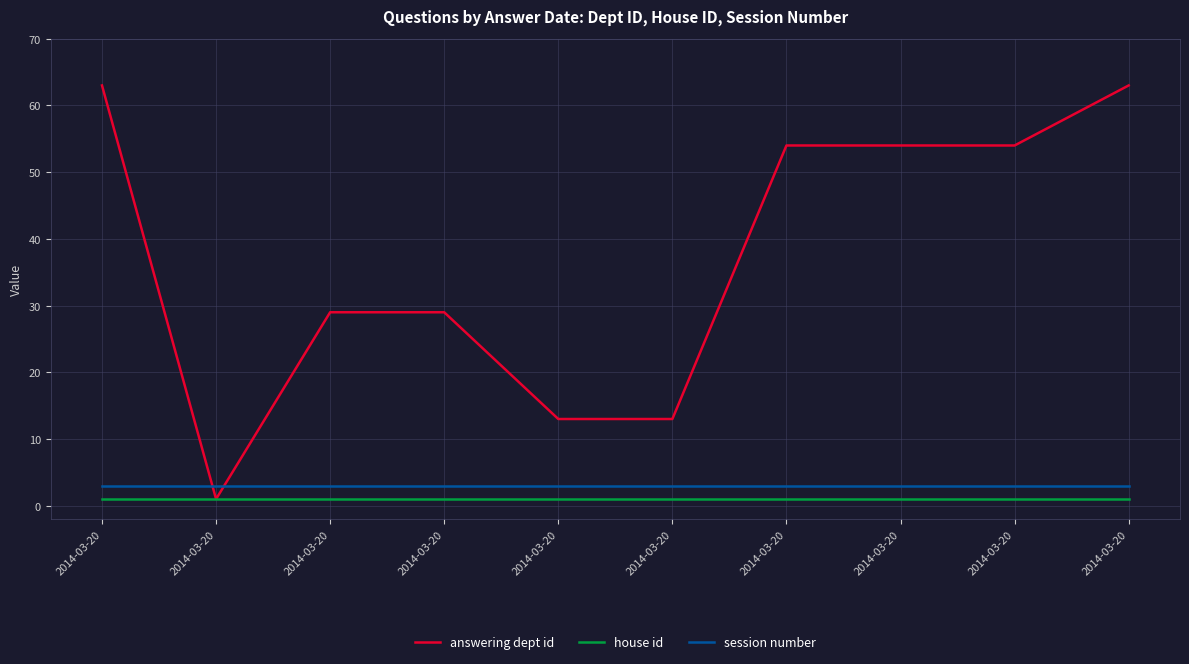

True or false: answering dept id and house id intersect in this chart.

False